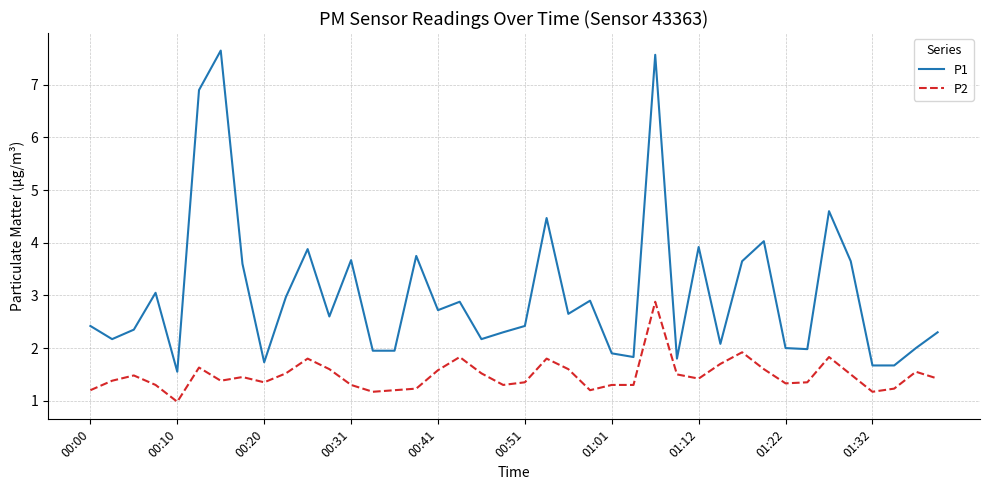

What is the average value of the P1 series?

3.0